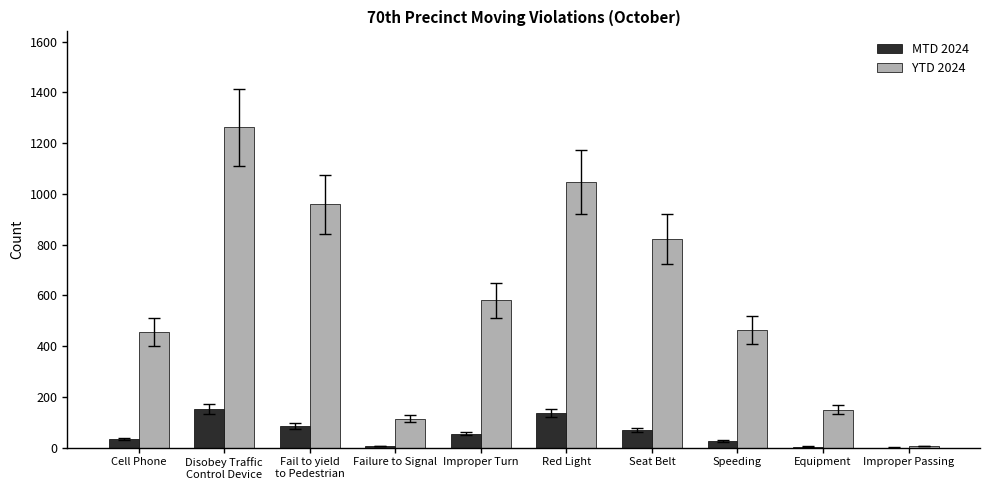

At which label is YTD 2024 closest to 634?

Improper Turn